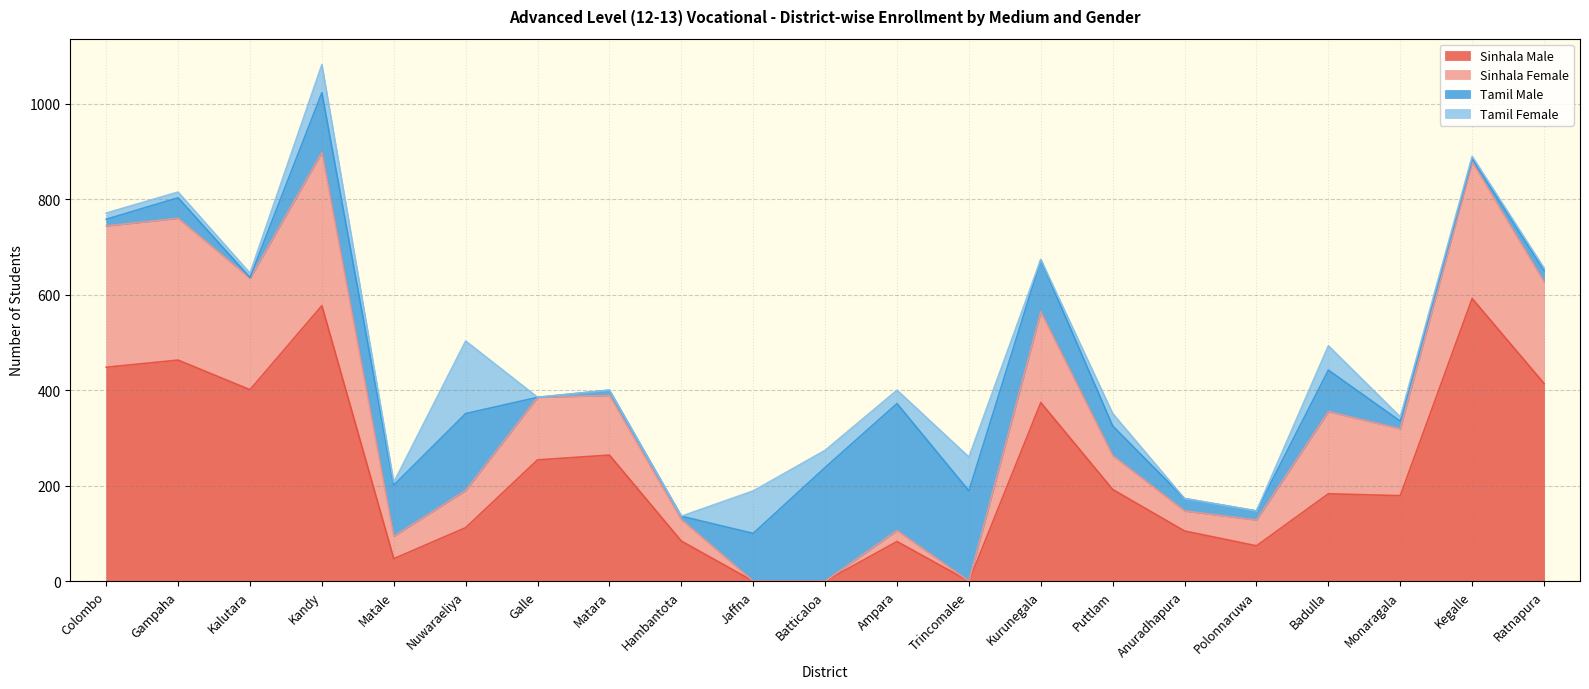

The value of Sinhala Male at Monaragala is 39. True or false?

False